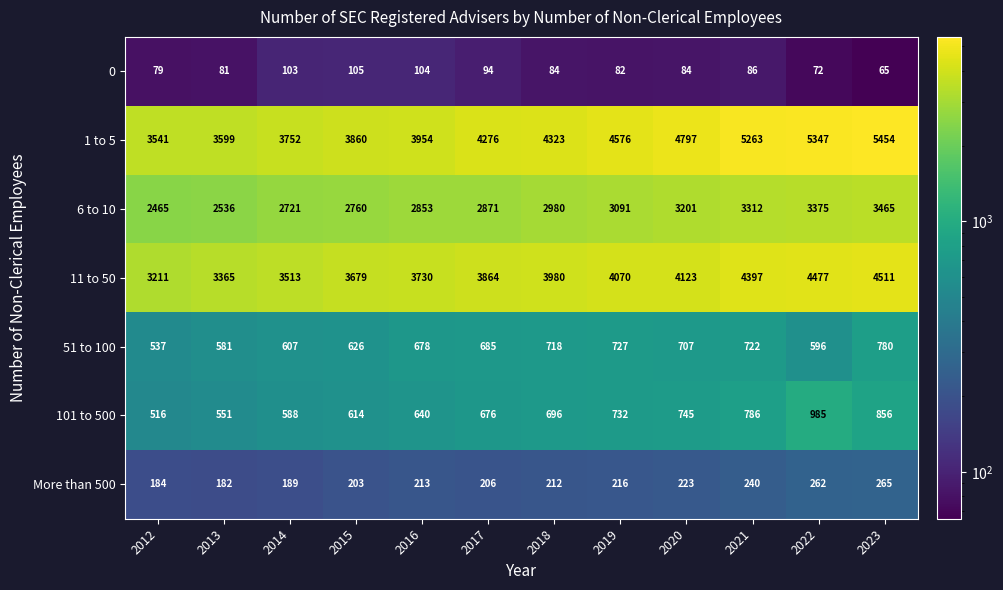

The value of 6 to 10 at 2014 is 2721. True or false?

True